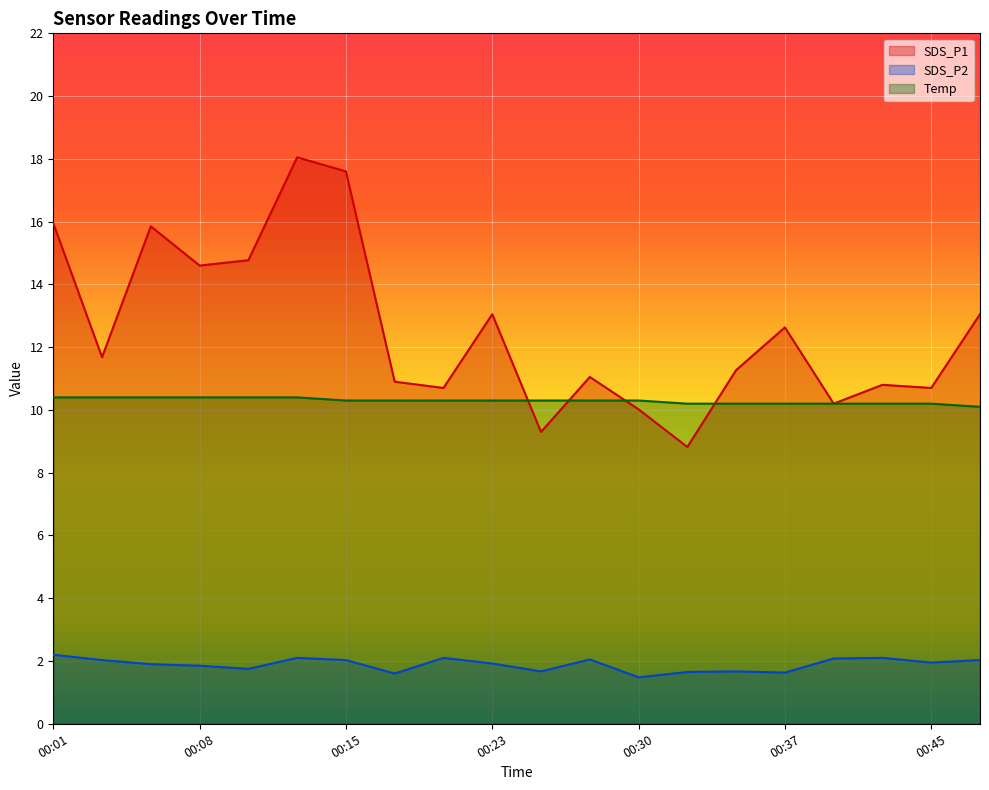

Reading left to right, extract all data points from this chart.

SDS_P1: 00:01=15.9	00:03=11.7	00:06=15.8	00:08=14.6	00:11=14.8	00:13=18.1	00:15=17.6	00:18=10.9	00:20=10.7	00:23=13.1	00:25=9.3	00:28=11.1	00:30=10.0	00:33=8.8	00:35=11.3	00:37=12.6	00:40=10.2	00:43=10.8	00:45=10.7	00:48=13.1
SDS_P2: 00:01=2.2	00:03=2.0	00:06=1.9	00:08=1.9	00:11=1.8	00:13=2.1	00:15=2.0	00:18=1.6	00:20=2.1	00:23=1.9	00:25=1.7	00:28=2.0	00:30=1.5	00:33=1.6	00:35=1.7	00:37=1.6	00:40=2.1	00:43=2.1	00:45=1.9	00:48=2.0
Temp: 00:01=10.4	00:03=10.4	00:06=10.4	00:08=10.4	00:11=10.4	00:13=10.4	00:15=10.3	00:18=10.3	00:20=10.3	00:23=10.3	00:25=10.3	00:28=10.3	00:30=10.3	00:33=10.2	00:35=10.2	00:37=10.2	00:40=10.2	00:43=10.2	00:45=10.2	00:48=10.1